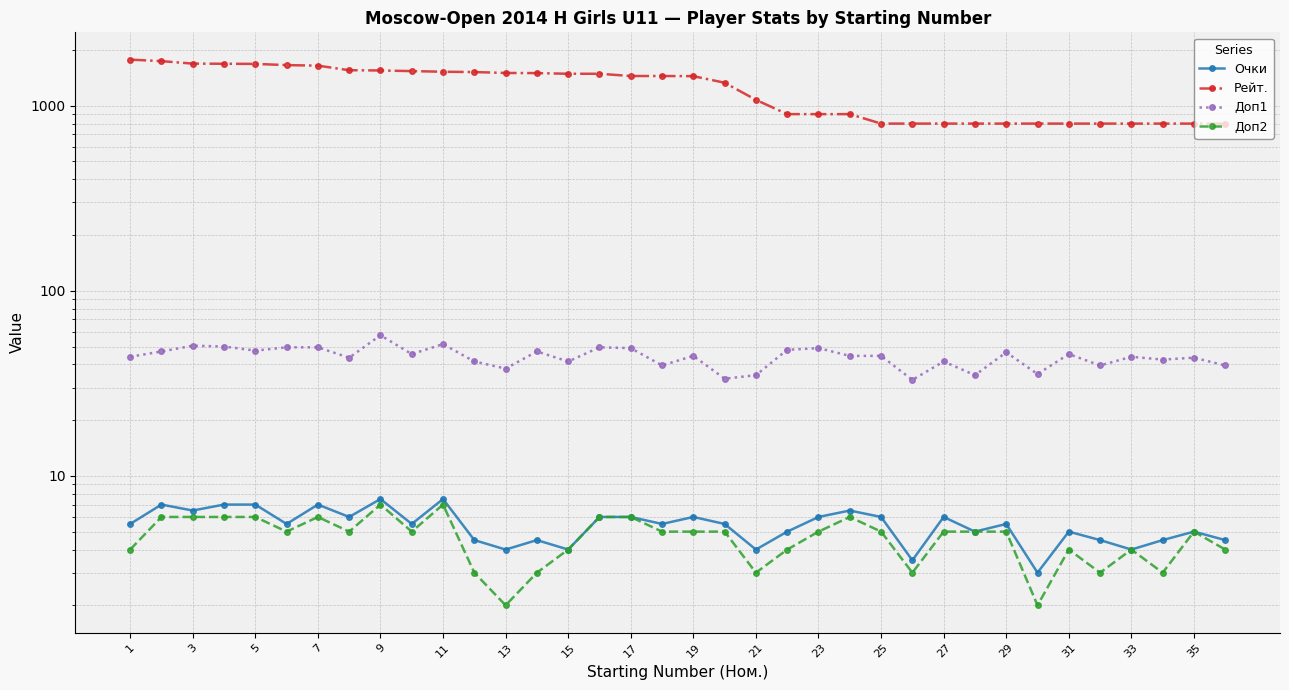

At 21, list the series in order from largest to smallest.

Рейт., Доп1, Очки, Доп2